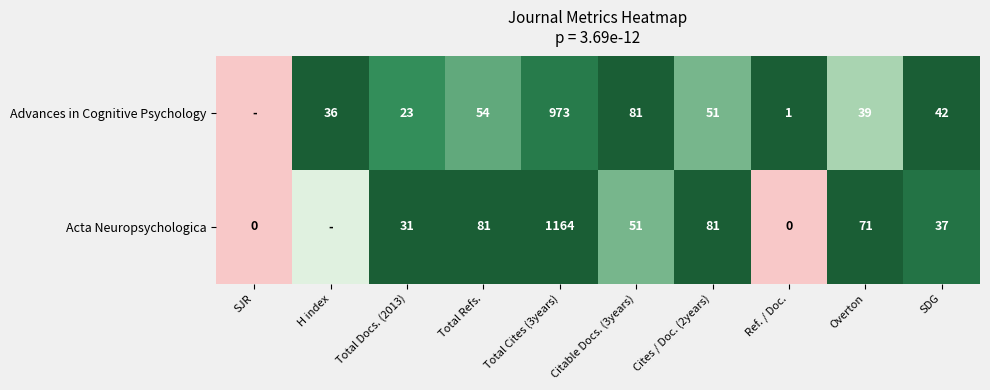

Rank the series at Overton from lowest to highest value.

Advances in Cognitive Psychology, Acta Neuropsychologica